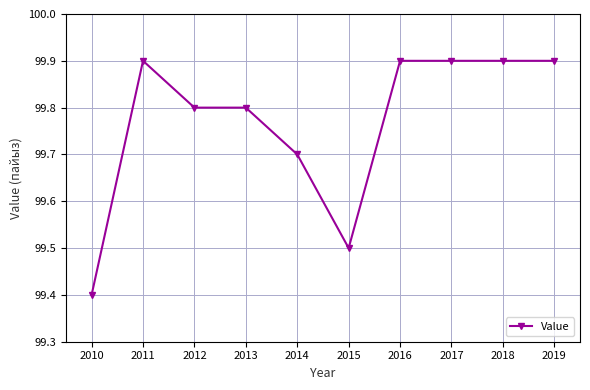

The value at 2011 is 99.9. True or false?

True